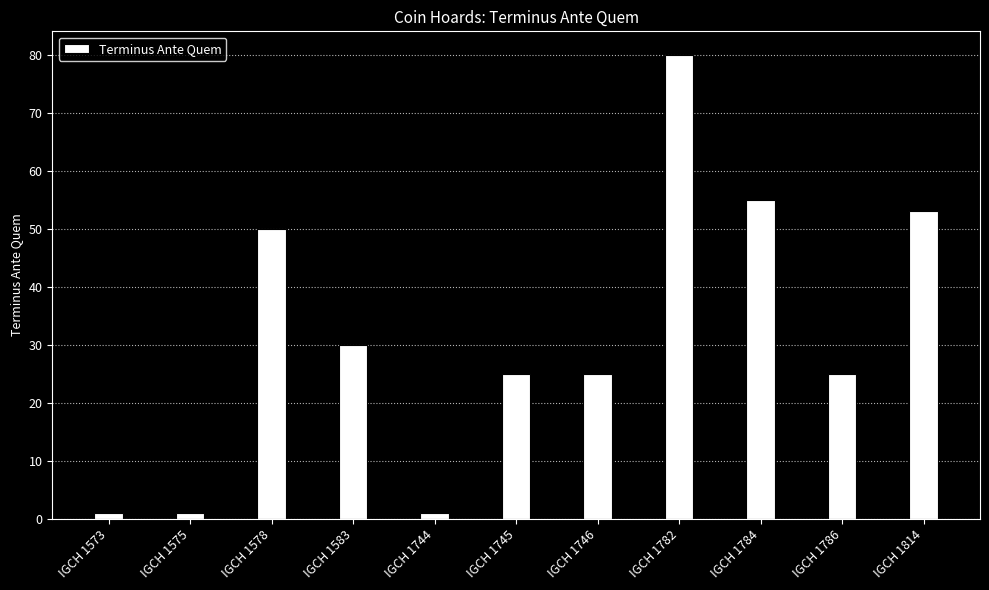

What is the average value?

31